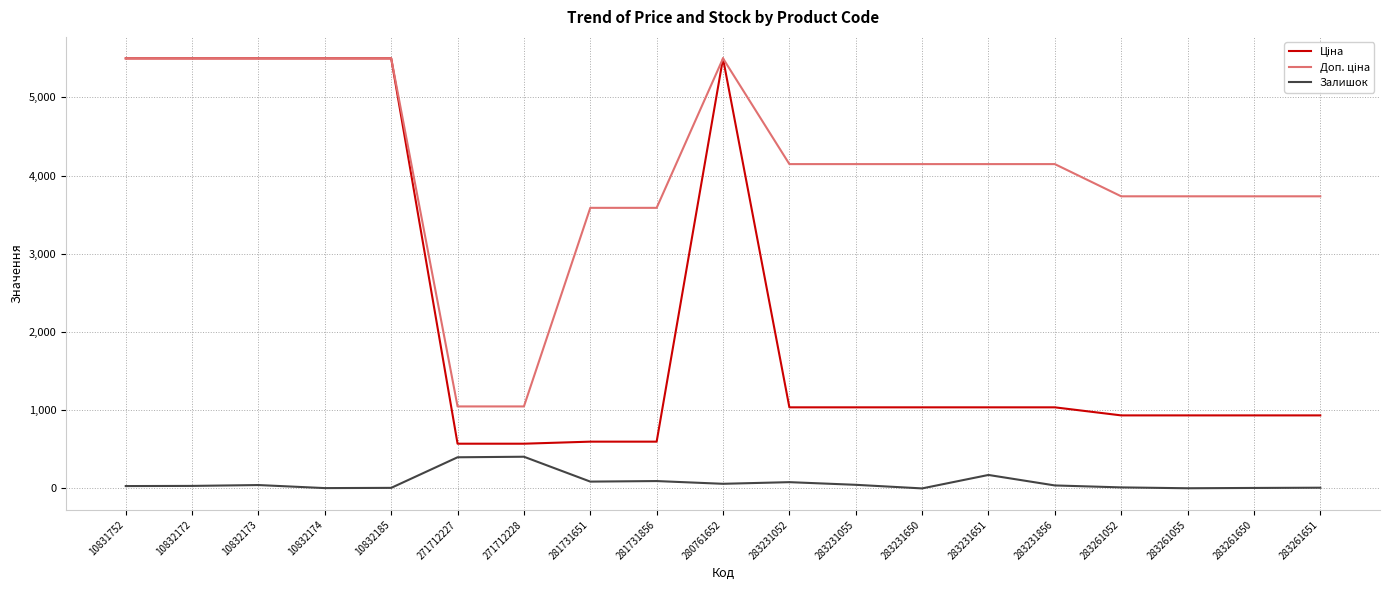

What is the total value across all series at 271712228?

2024.6